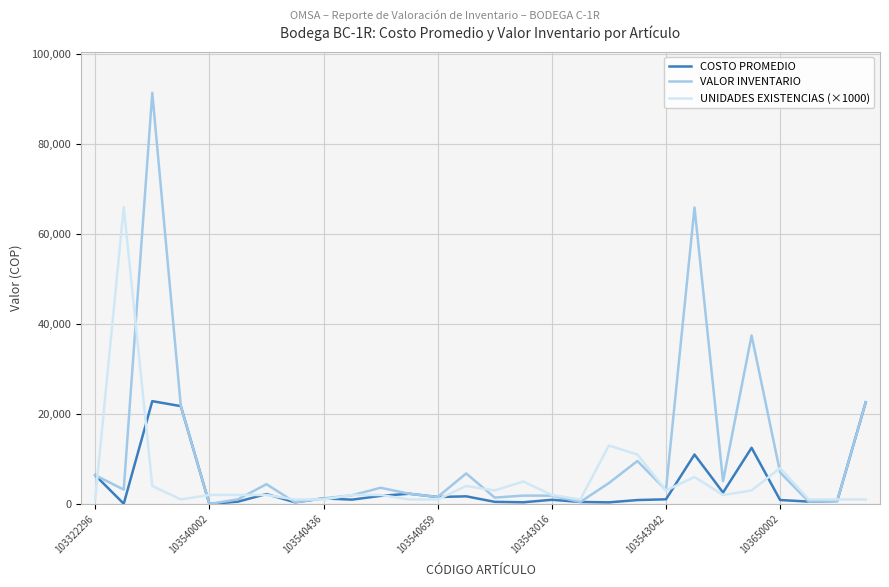

List the series in order of their peak value, lowest first.

COSTO PROMEDIO, UNIDADES EXISTENCIAS (×1000), VALOR INVENTARIO